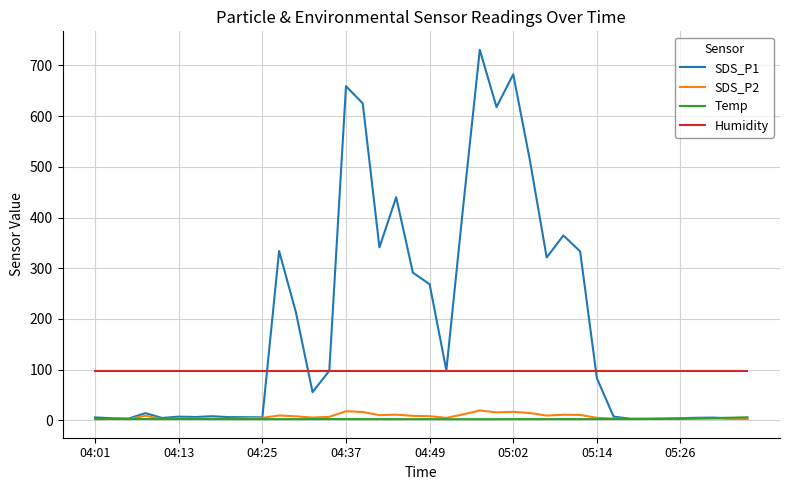

Which series has the widest spread of values?

SDS_P1